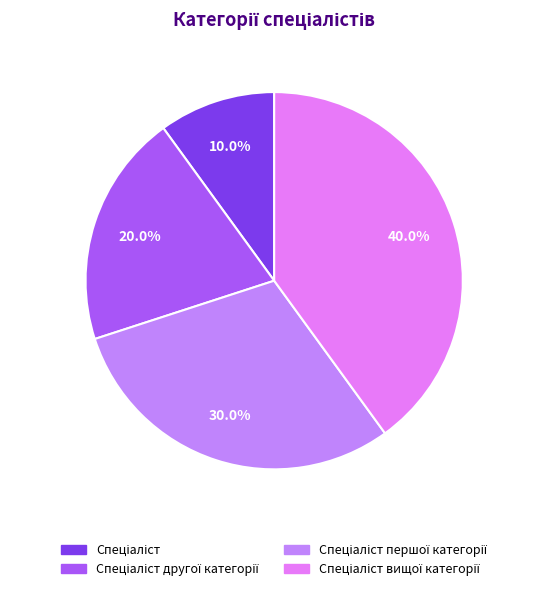

Does any single category account for the majority?

No